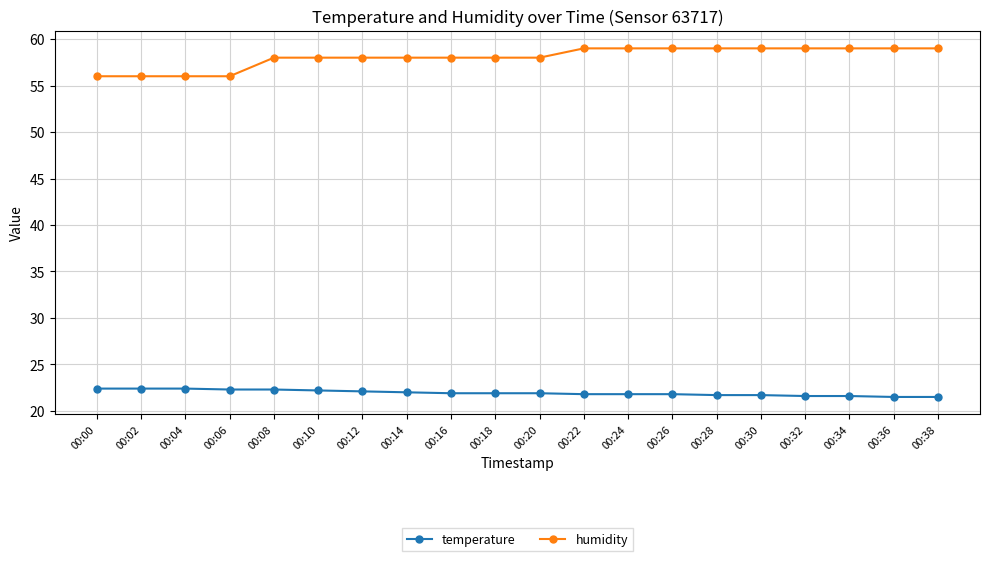

What is the smallest value displayed?

21.5